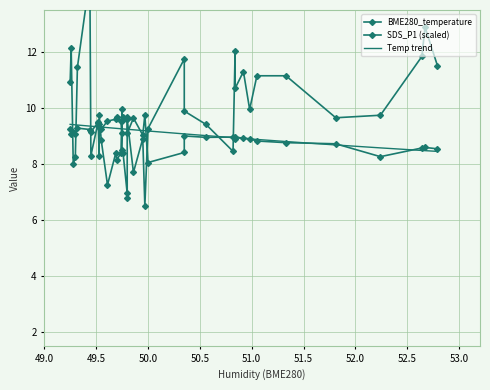

What is the maximum value for BME280_temperature?

9.8